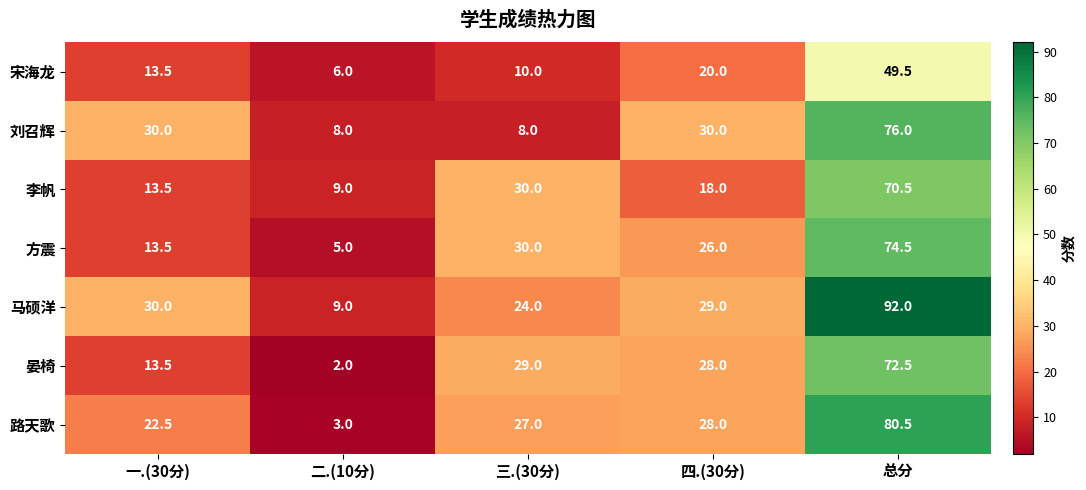

What is the difference between the 方震 values at 二.(10分) and 四.(30分)?

21.0